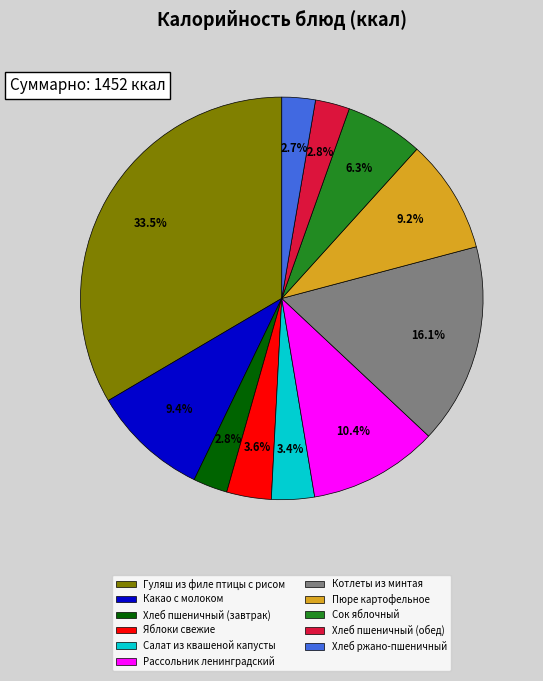

To the nearest percent, what percentage of the pie is Сок яблочный?

6%